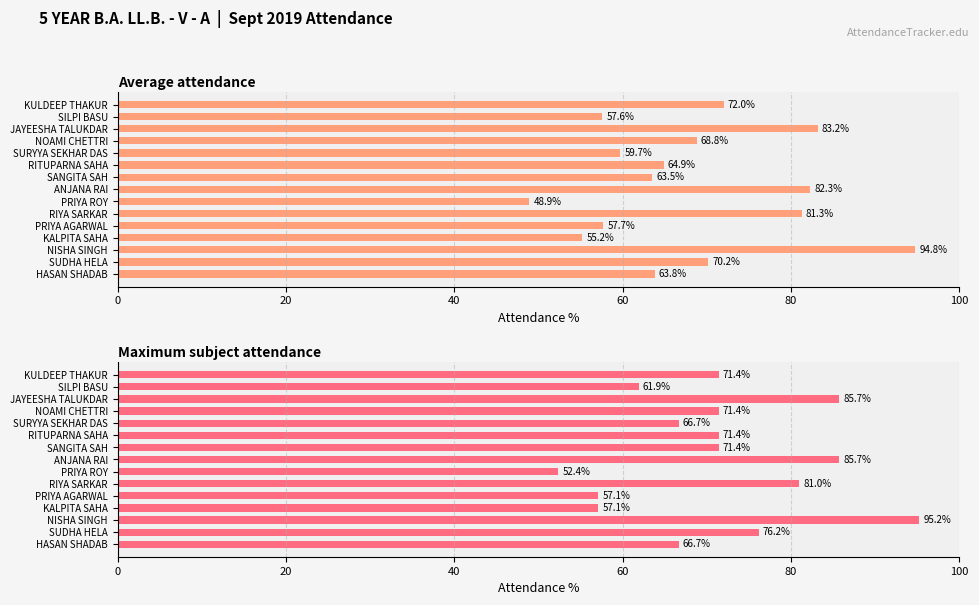

What is the average value of the Maximum subject attendance series?

71.4